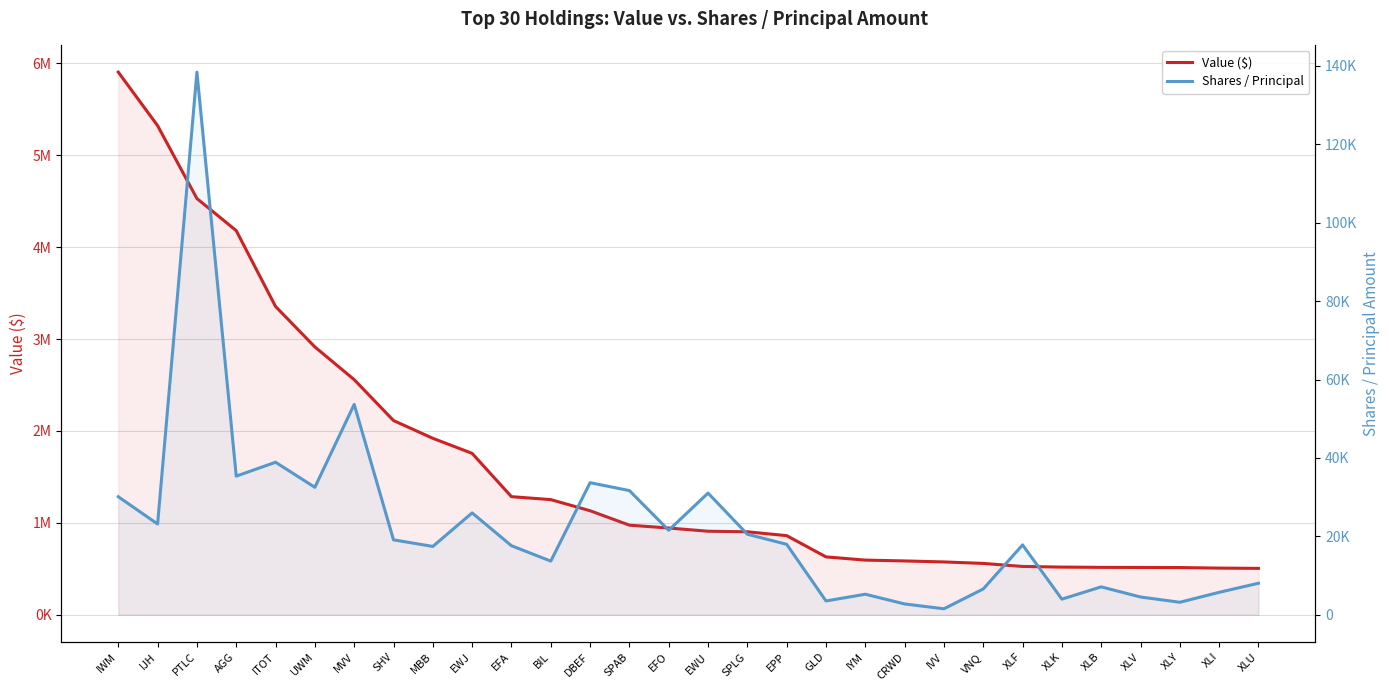

What is the highest value of the Shares / Principal series?

138378